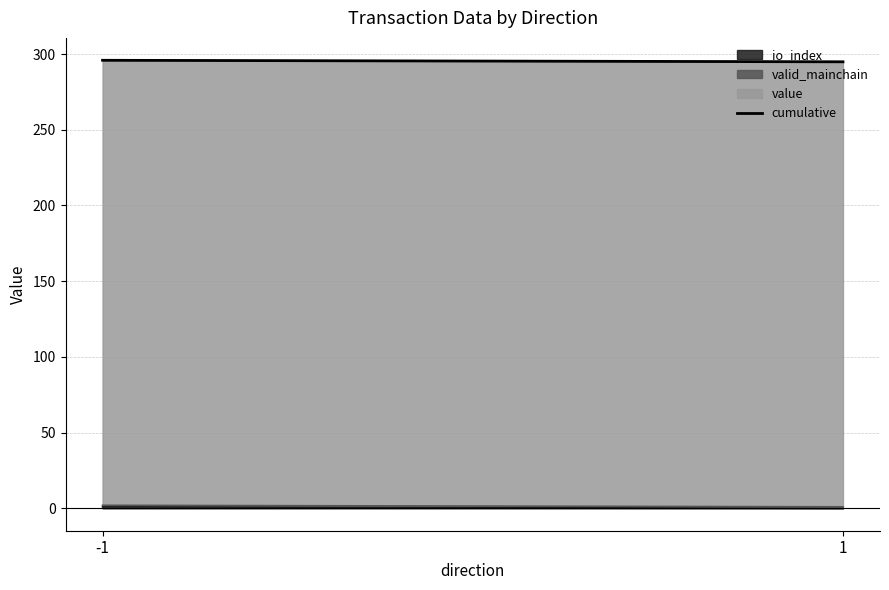

Reading left to right, list all the values displayed in this chart.

-1=295.9	1=294.9